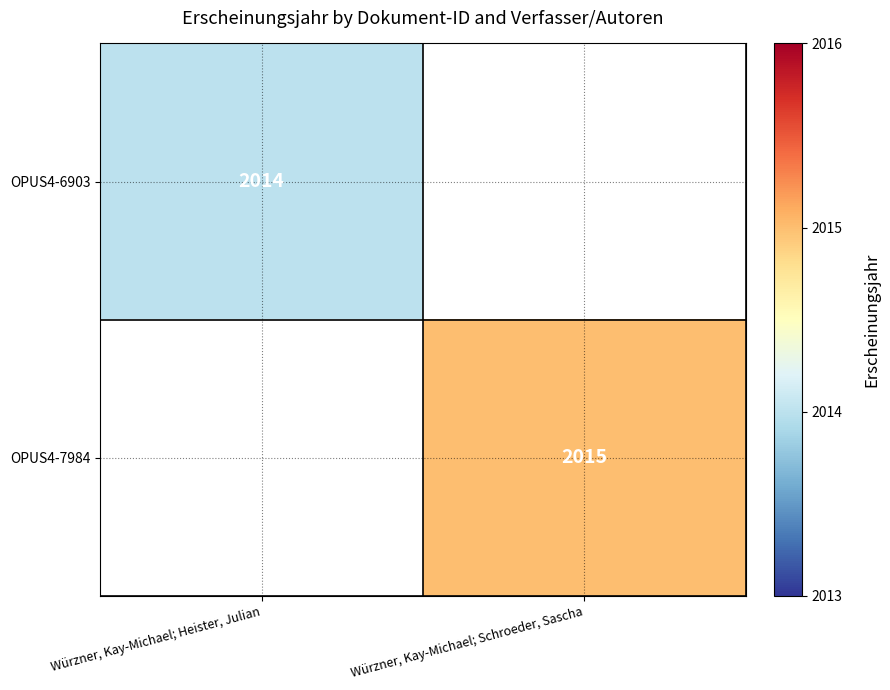

Is it true that OPUS4-7984 equals 2015 at Würzner, Kay-Michael; Schroeder, Sascha?

True